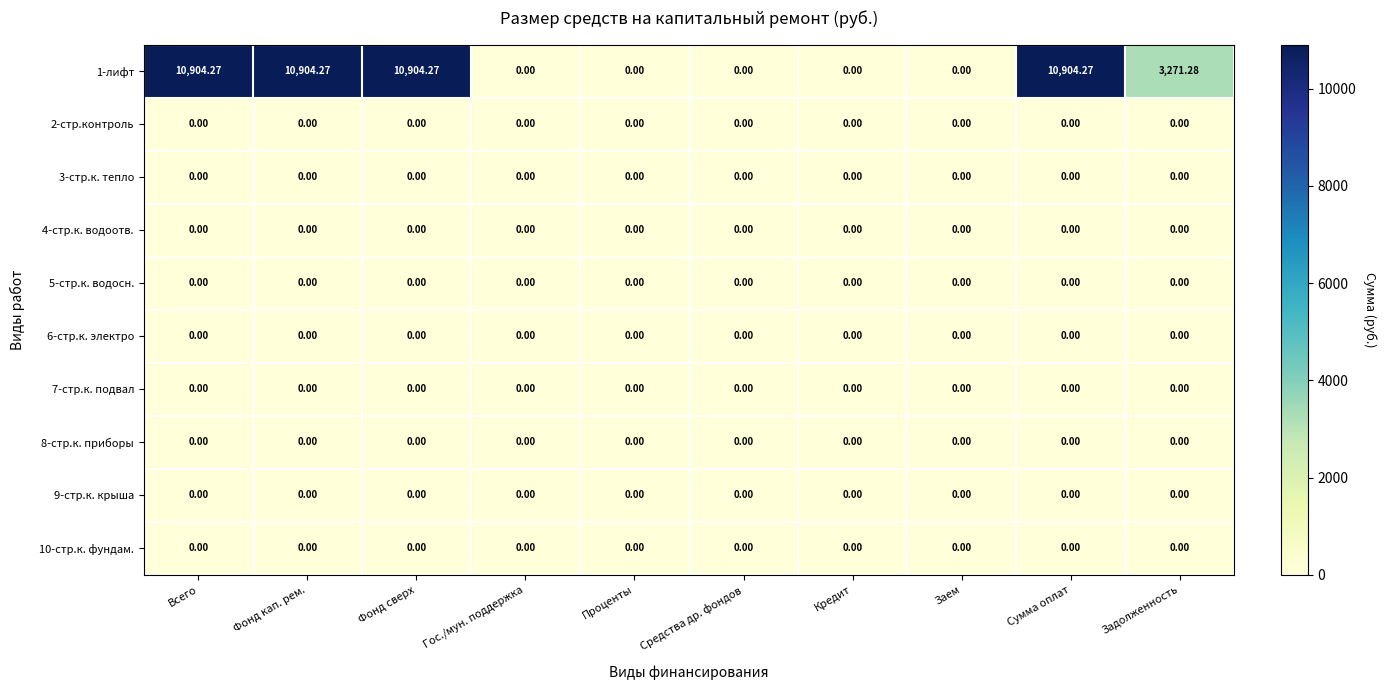

Which series changed the most between Всего and Задолженность?

1-лифт